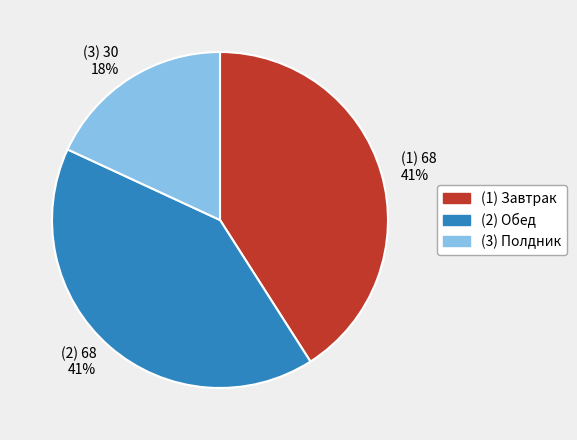

Does (1) 68 41% represent more than half of the total?

No